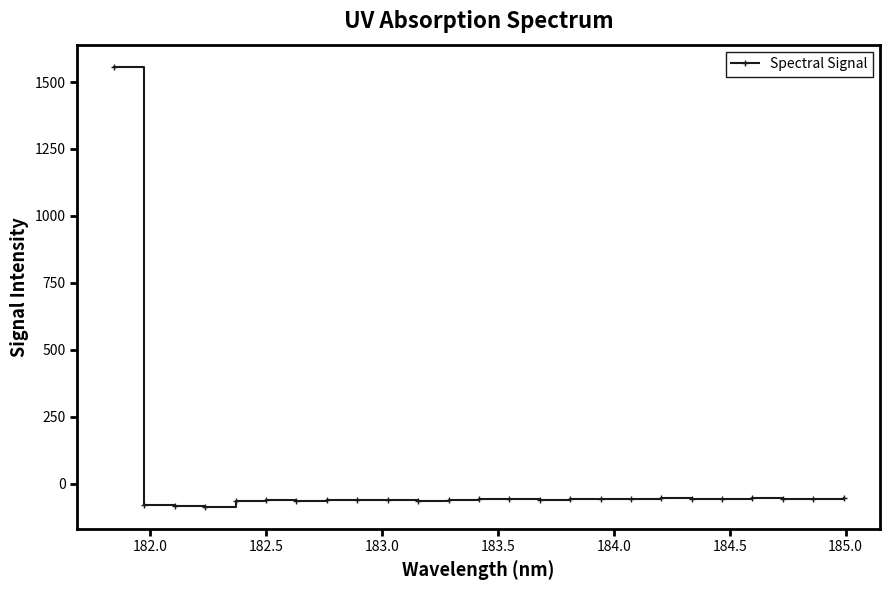

How many positive values are there?

1